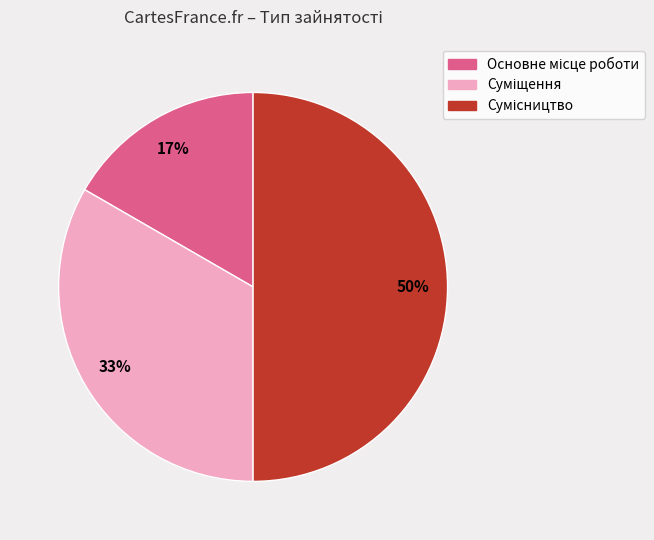

To the nearest percent, what is the difference between the largest and smallest slice percentages?

33%